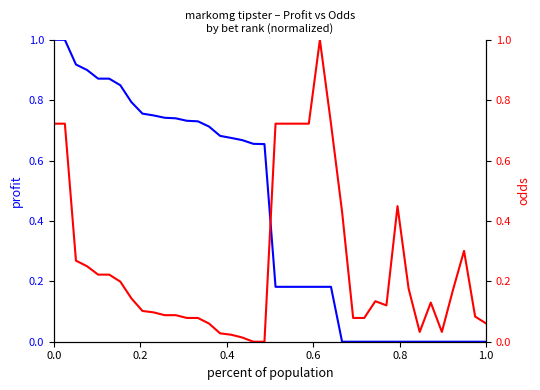

What is the difference between the second highest and minimum values in the Odds series?

0.7